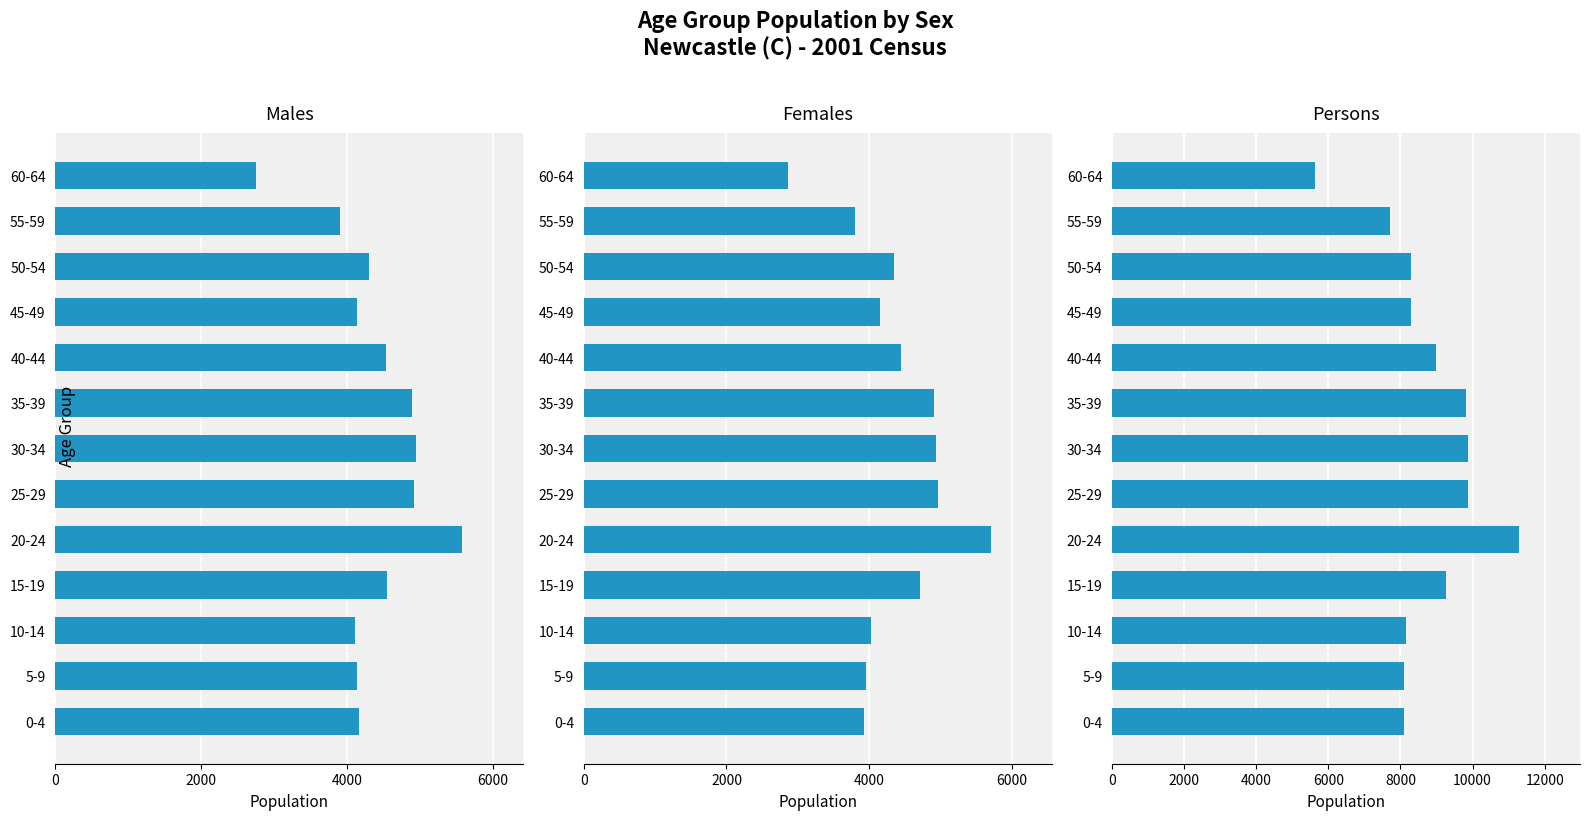

What is the difference between the maximum and second lowest values in the Males series?

1684